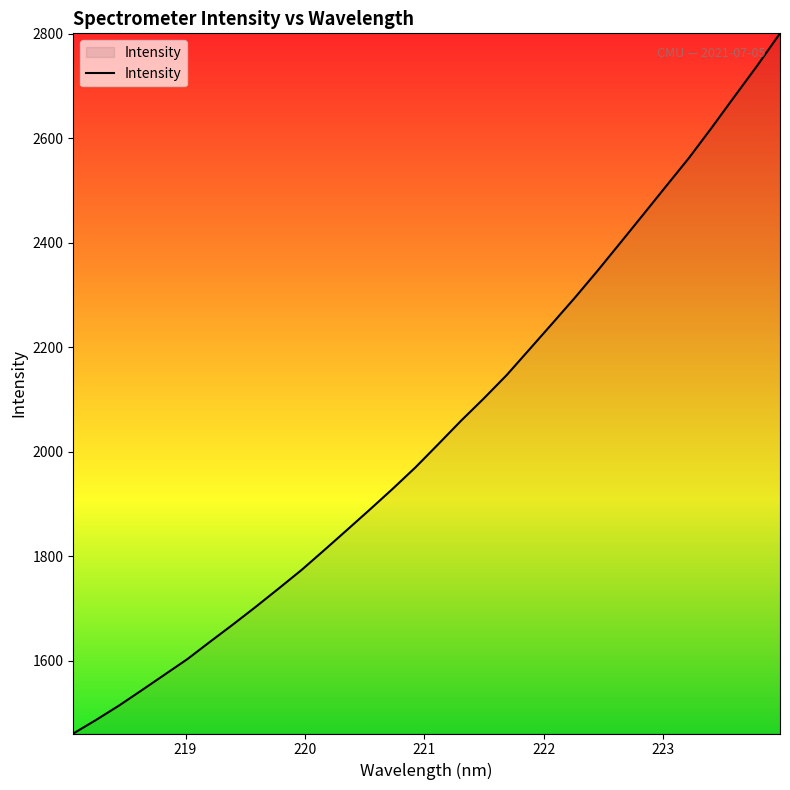

What is the minimum value shown in the chart?

1461.0